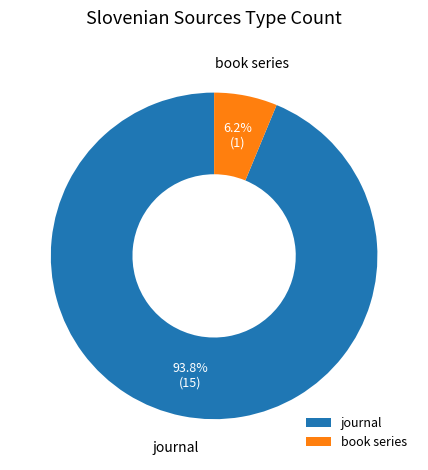

Combined, do book series and journal account for over 50%?

Yes